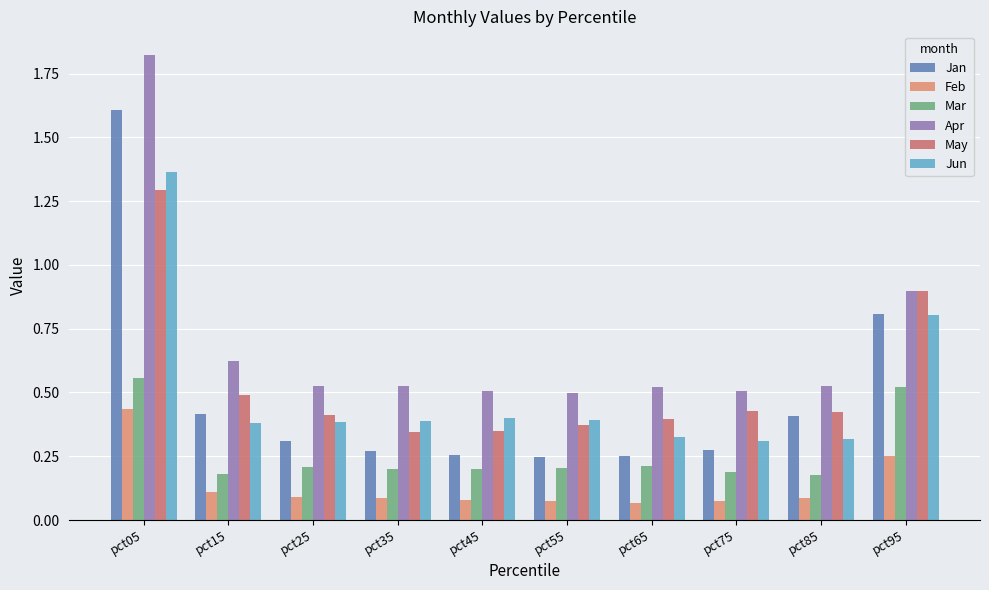

The value of Jun at pct55 is 0.4. True or false?

True